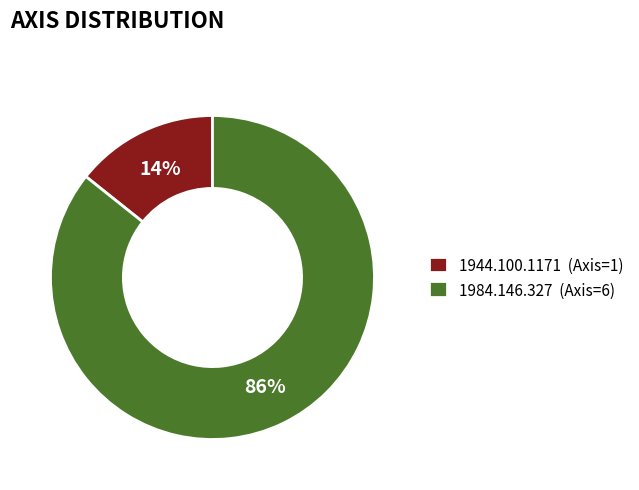

Count the number of slices in the pie.

2